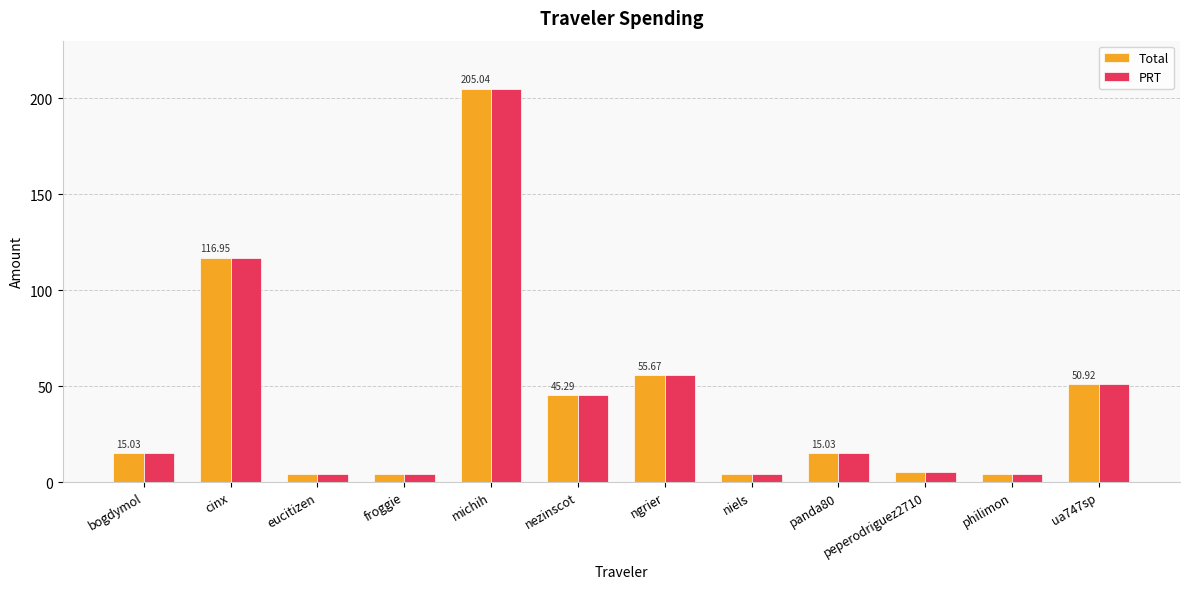

Is it true that Total equals 27.8 at ua747sp?

False